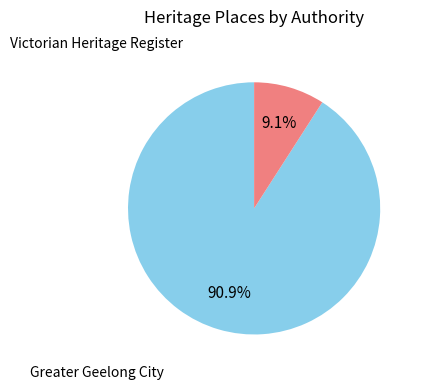

Count the number of slices in the pie.

2